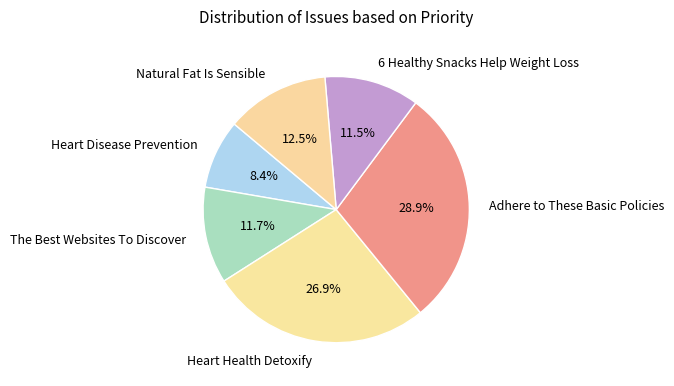

Is there any slice that represents more than half of the pie?

No